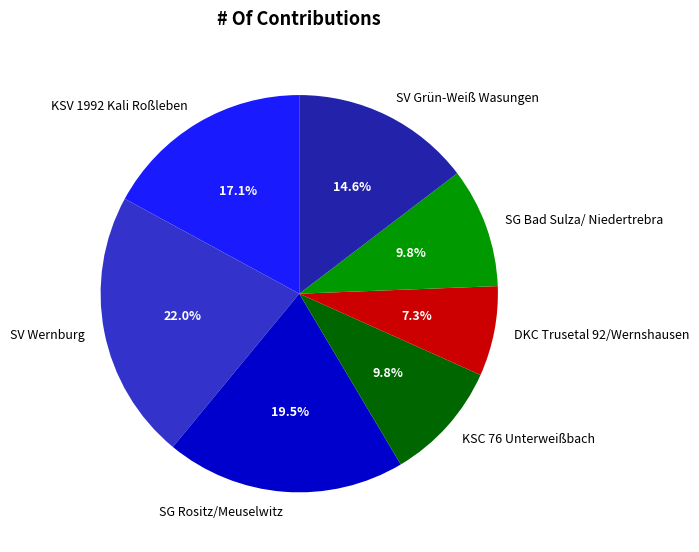

Between SV Grün-Weiß Wasungen and KSV 1992 Kali Roßleben, which is larger?

KSV 1992 Kali Roßleben